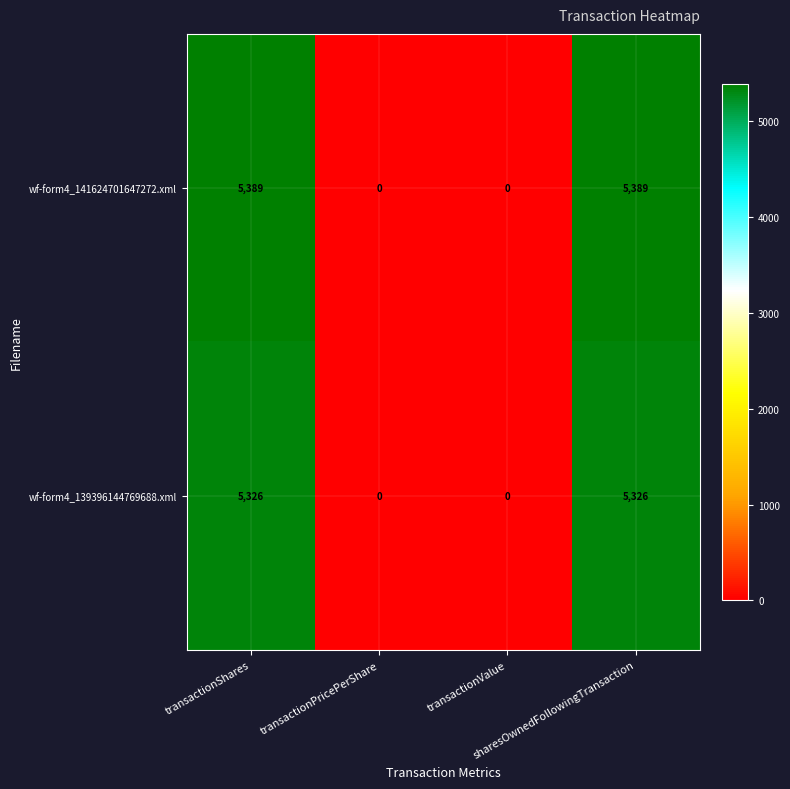

Which series has the largest total across all categories?

wf-form4_141624701647272.xml